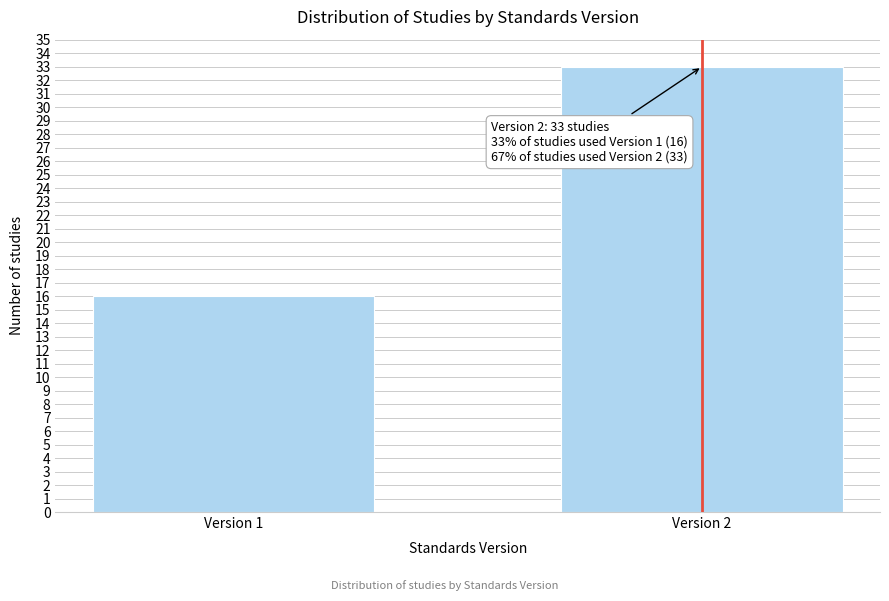

Reading left to right, list all the values displayed in this chart.

16	33